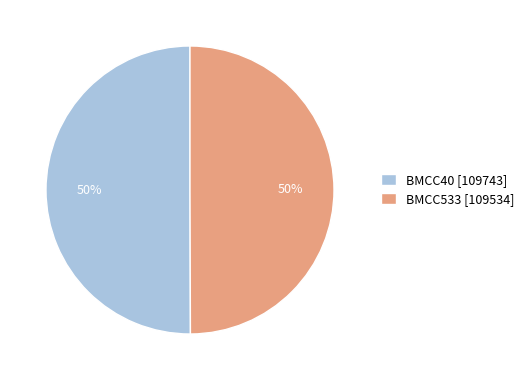

Do BMCC40 [109743] and BMCC533 [109534] together represent more than half of the pie?

Yes